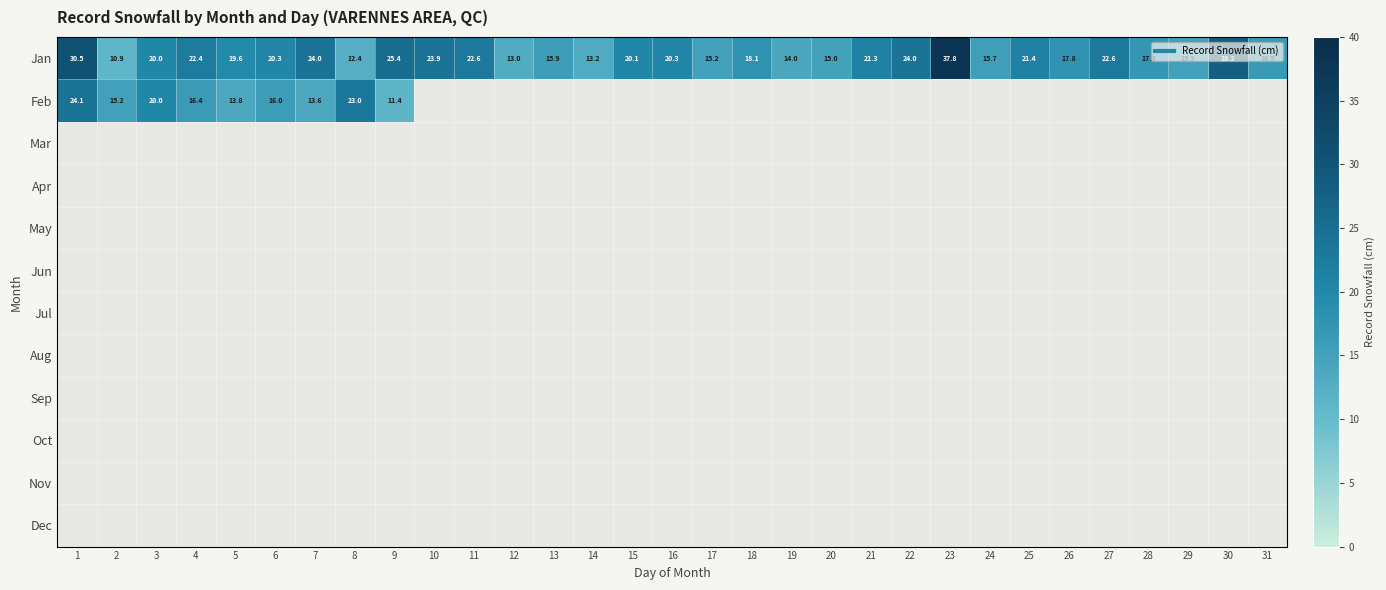

The value of Feb at 8 is 31.9. True or false?

False